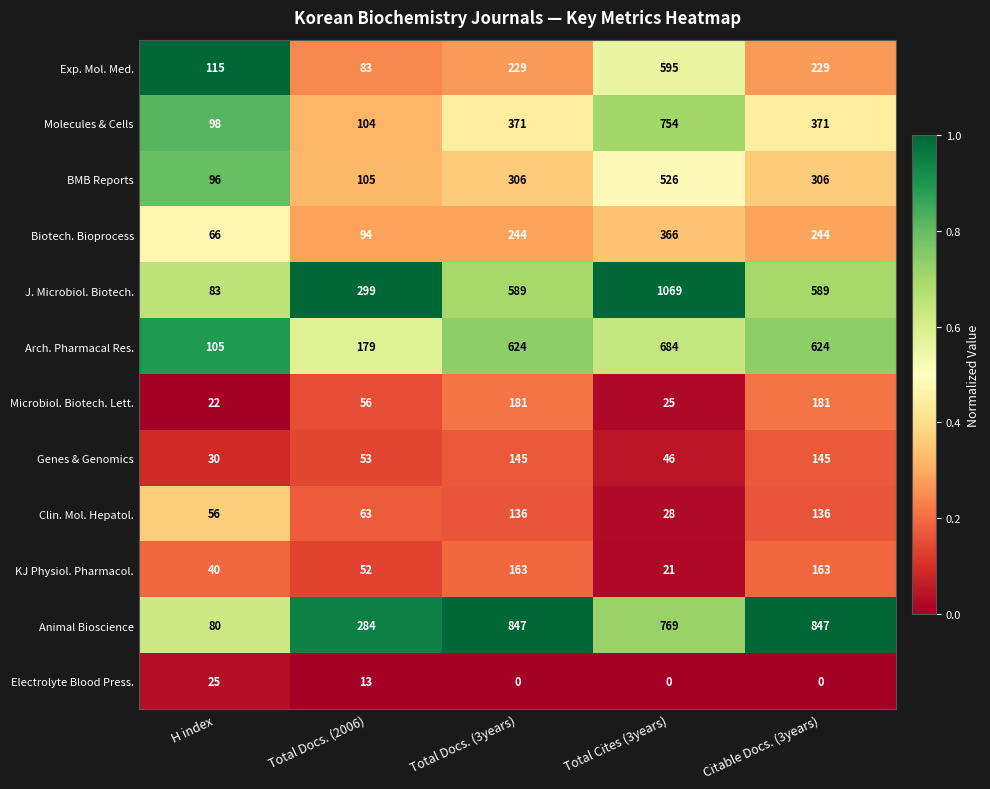

What is the maximum value shown in the chart?

1069